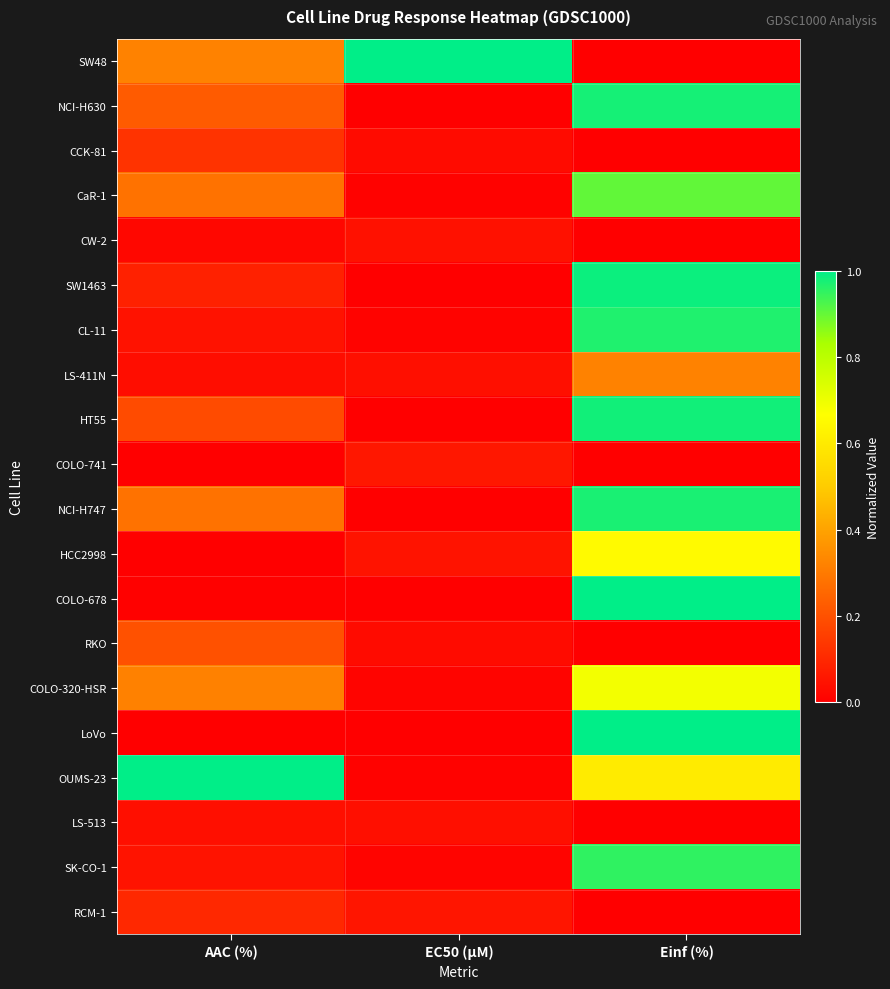

What is the spread (max minus min) of values at EC50 (µM)?

1.0